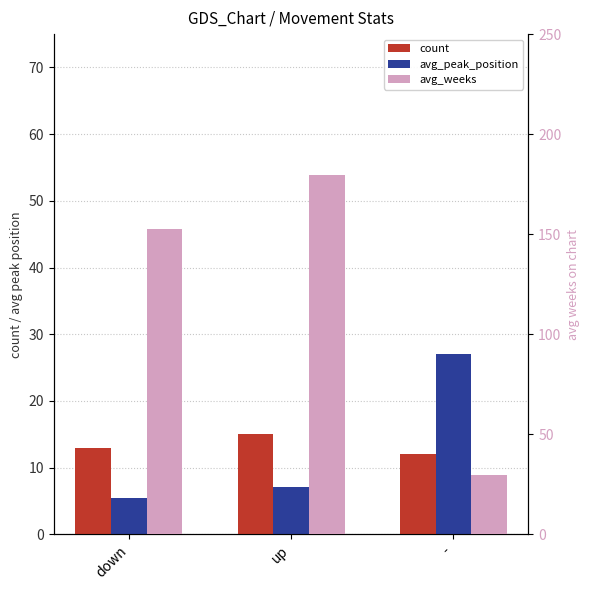

What is the sum of all avg_weeks values?

361.8